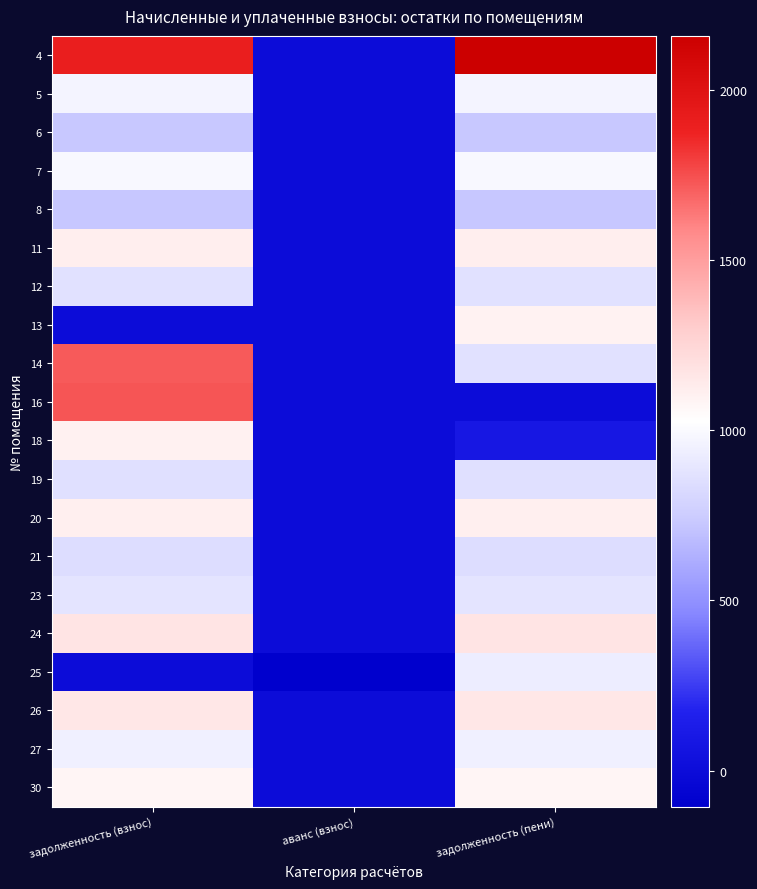

Which series changed the most between задолженность (взнос) and аванс (взнос)?

4